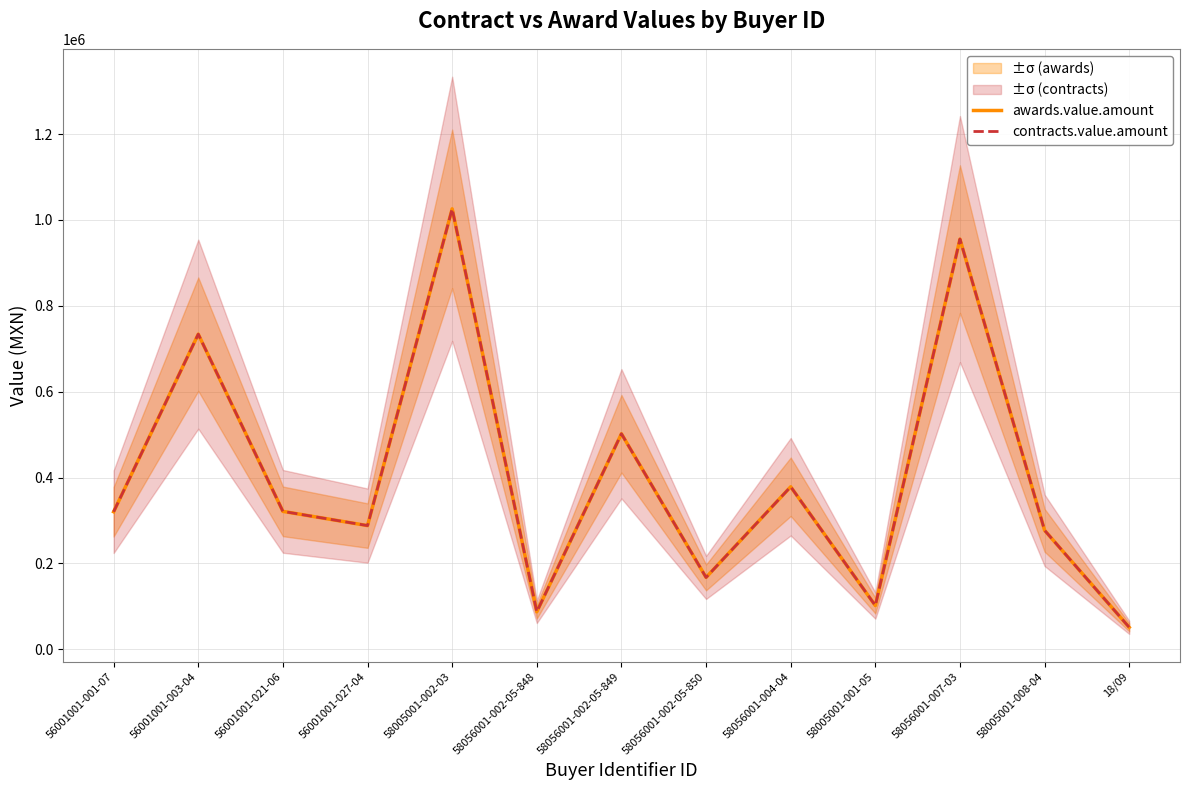

List the labels in order of contracts.value.amount value, largest first.

58005001-002-03, 58056001-007-03, 56001001-003-04, 58056001-002-05-849, 58056001-004-04, 56001001-021-06, 56001001-001-07, 56001001-027-04, 58005001-008-04, 58056001-002-05-850, 58005001-001-05, 58056001-002-05-848, 18/09